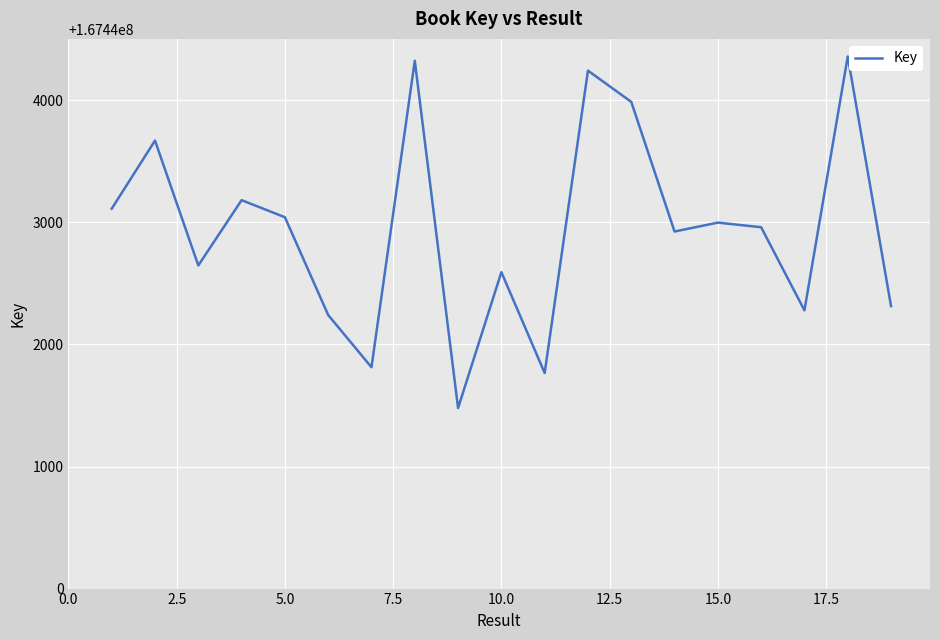

What is the difference between the maximum and minimum values?

2880